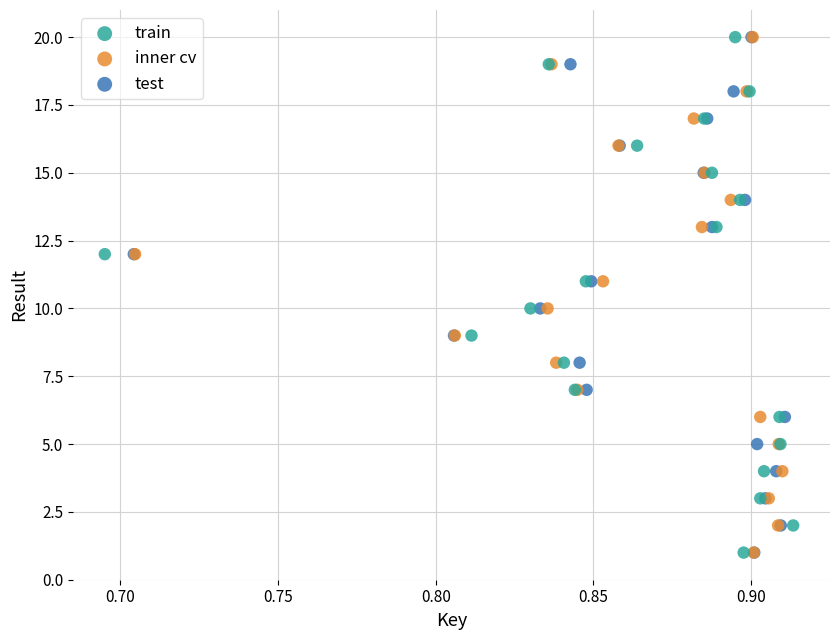

What are all the series names shown in the legend?

train, inner cv, test